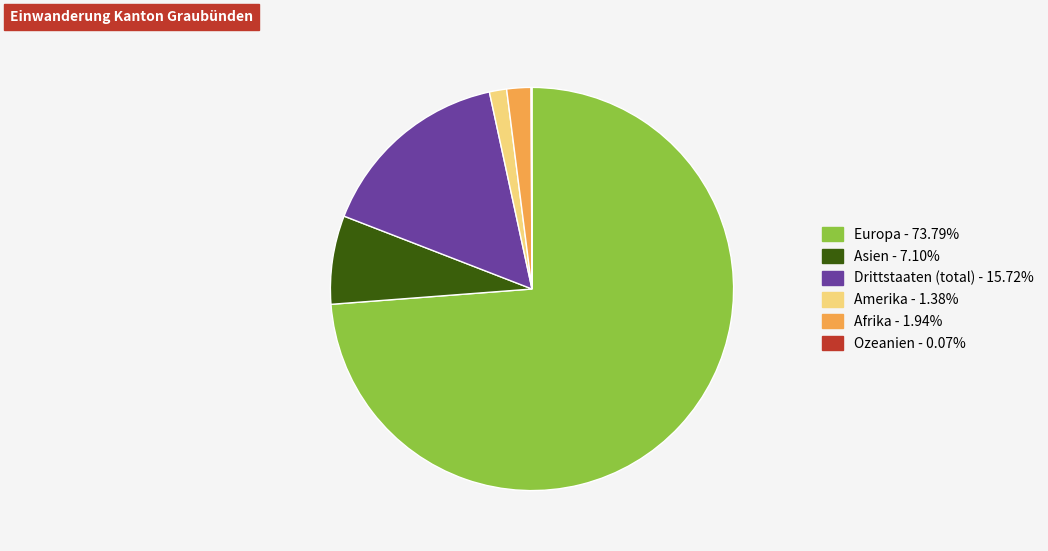

Which category has the biggest portion of the pie?

Europa